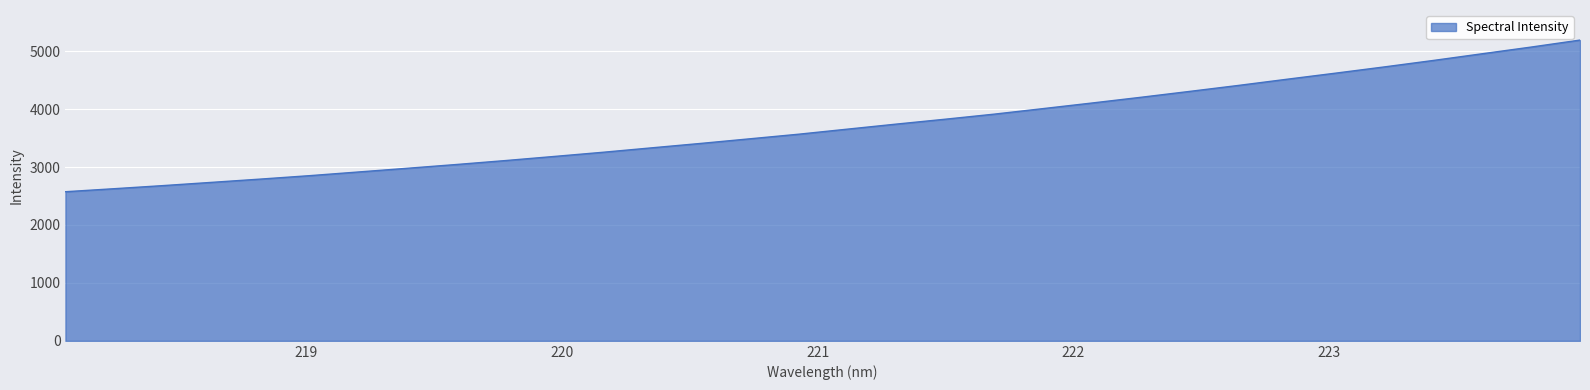

What is the difference between the maximum and minimum values?

2618.1